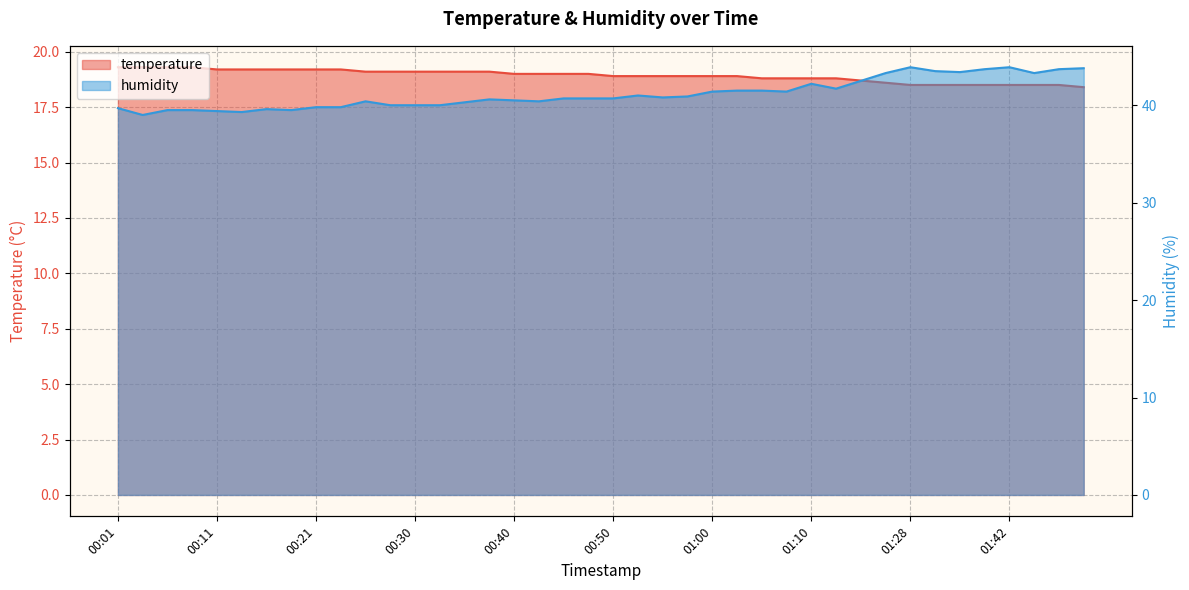

At which label does humidity reach its peak?

01:28